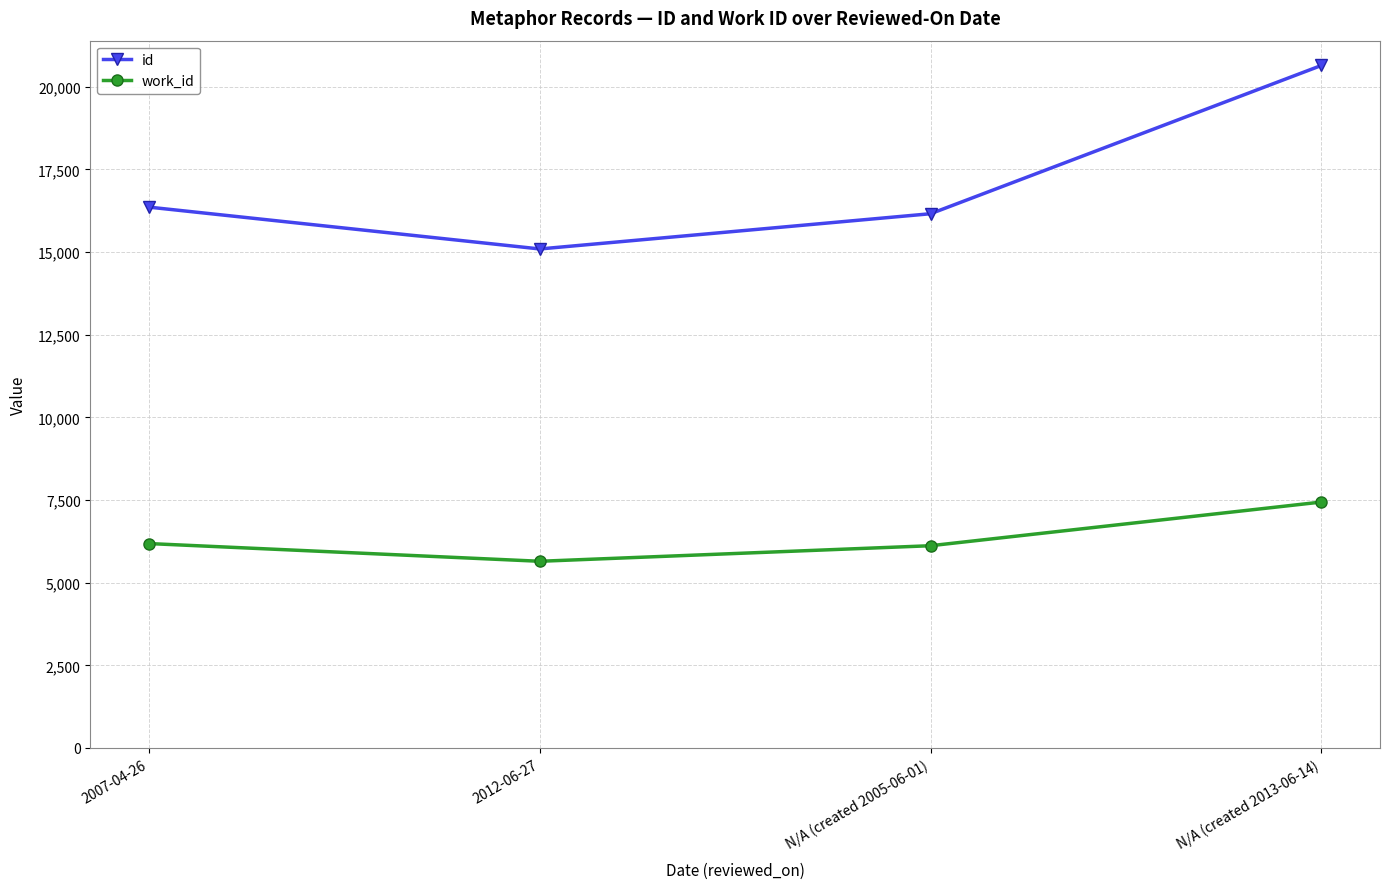

What is the spread (max minus min) of values at N/A (created 2005-06-01)?

10043